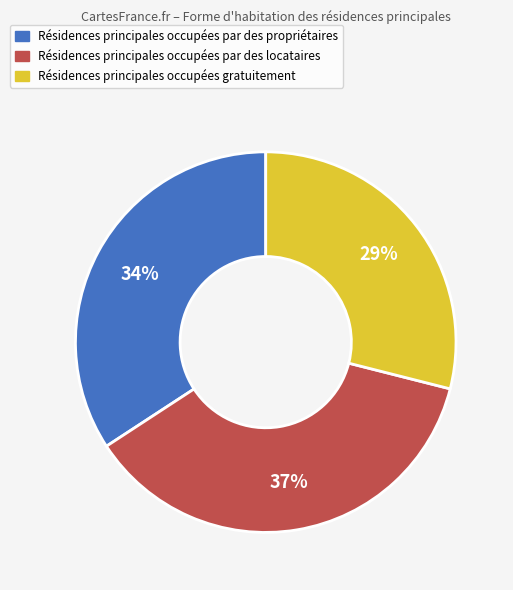

To the nearest percent, what is the difference between the largest and smallest slice percentages?

8%